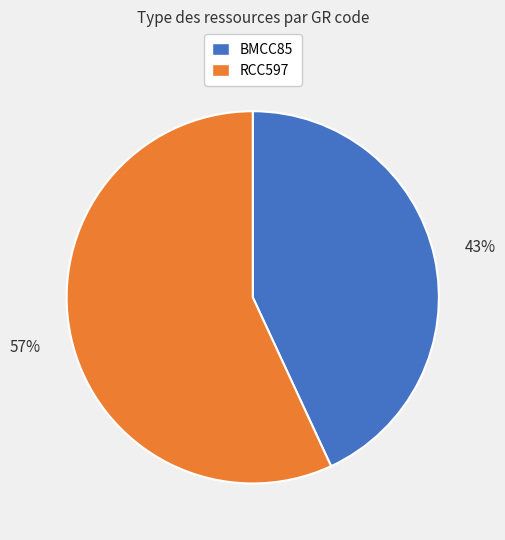

The BMCC85 slice represents 43% of the pie. True or false?

True